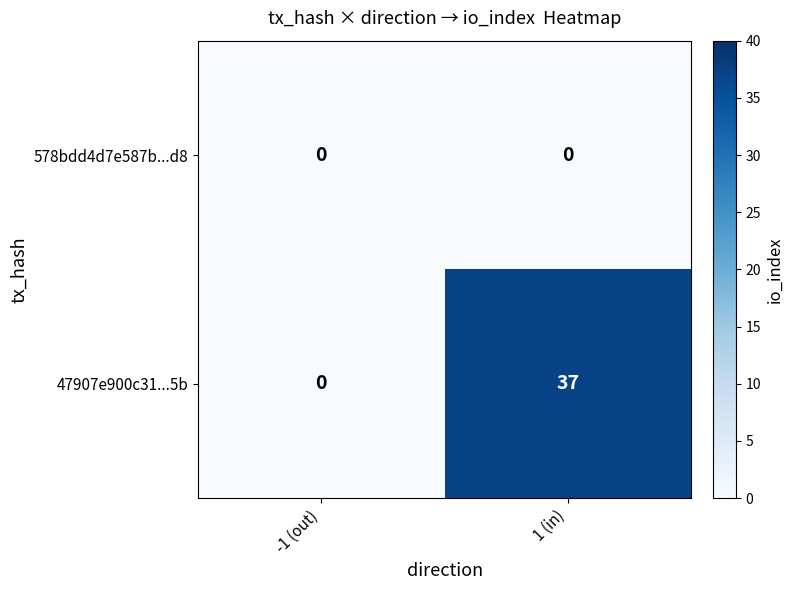

Rank the series by their maximum value, from lowest to highest.

578bdd4d7e587b...d8, 47907e900c31...5b